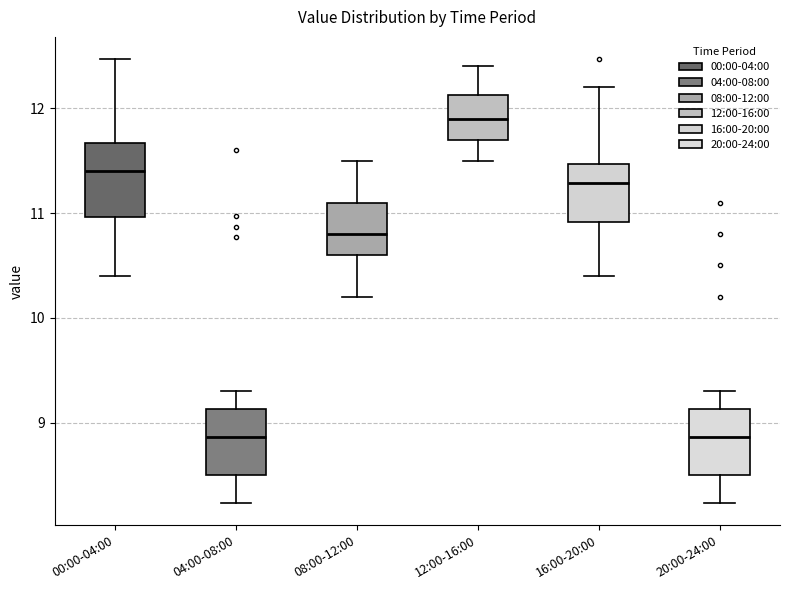

Reading left to right, read every box against the y-axis: the position of its median line, the range the box covers, and the ends of its whiskers. The values are not printed on the chart, so give them approximately, as read against the axis.

00:00-04:00: median 11.4, box 11.0 to 11.7, whiskers 10.4 to 12.5
04:00-08:00: median 8.9, box 8.5 to 9.1, whiskers 8.2 to 9.3
08:00-12:00: median 10.8, box 10.6 to 11.1, whiskers 10.2 to 11.5
12:00-16:00: median 11.9, box 11.7 to 12.1, whiskers 11.5 to 12.4
16:00-20:00: median 11.3, box 10.9 to 11.5, whiskers 10.4 to 12.2
20:00-24:00: median 8.9, box 8.5 to 9.1, whiskers 8.2 to 9.3